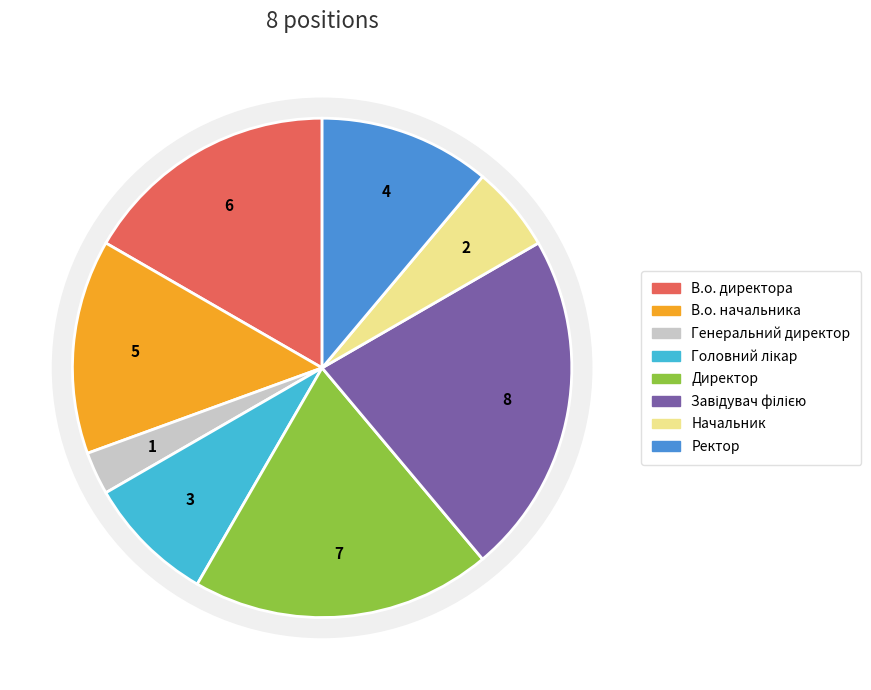

How many segments does this pie chart have?

8